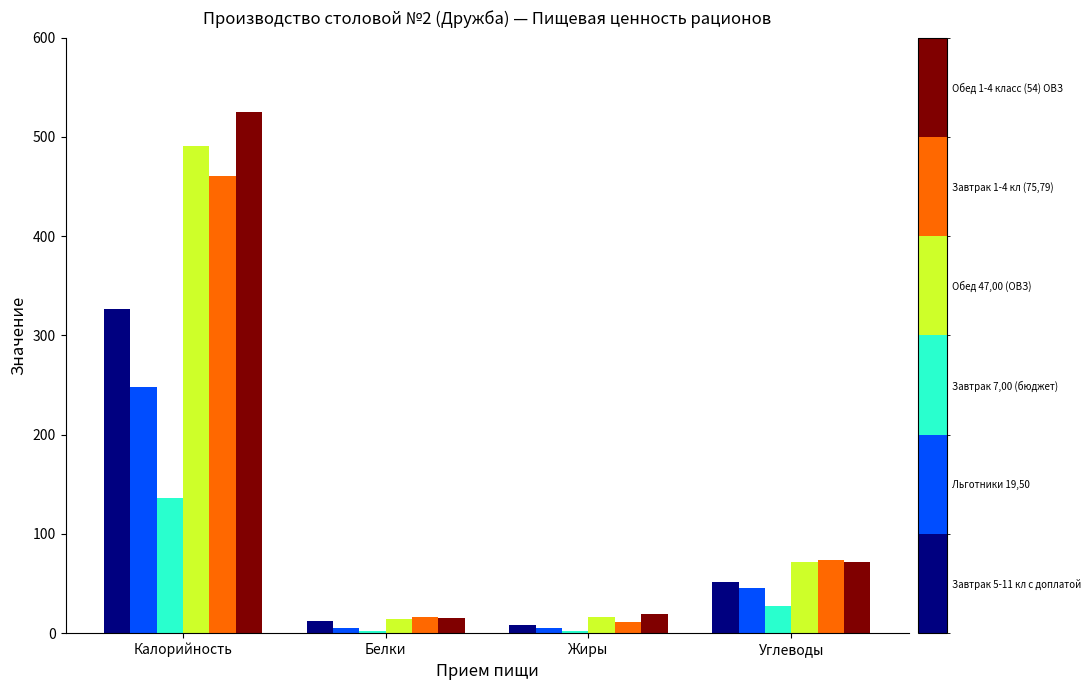

What is the maximum value shown in the chart?

525